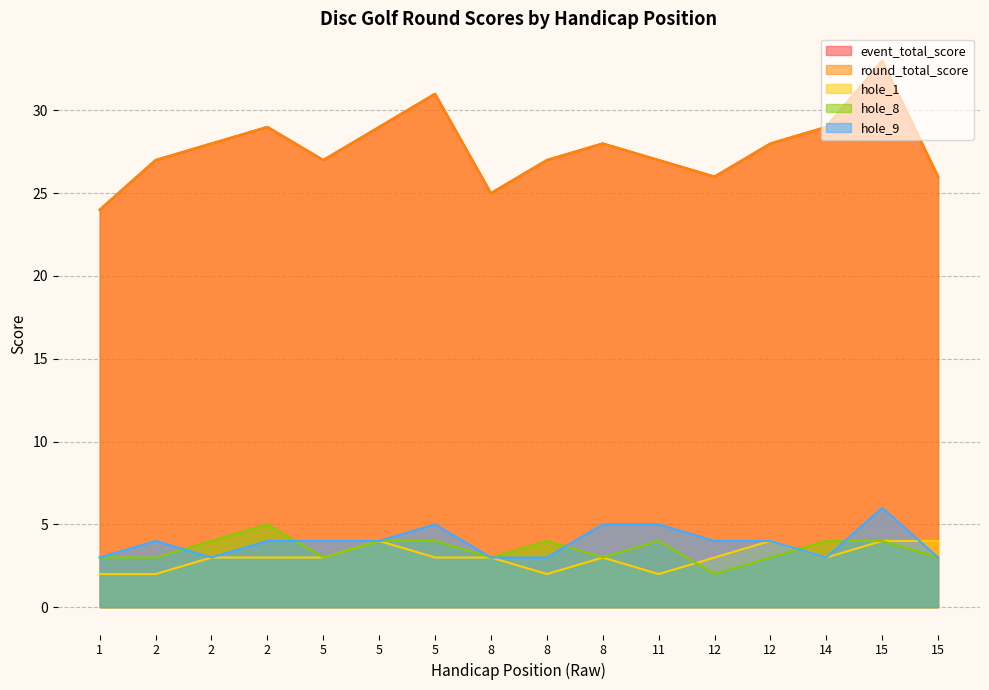

True or false: hole_9 and round_total_score cross at least once.

False